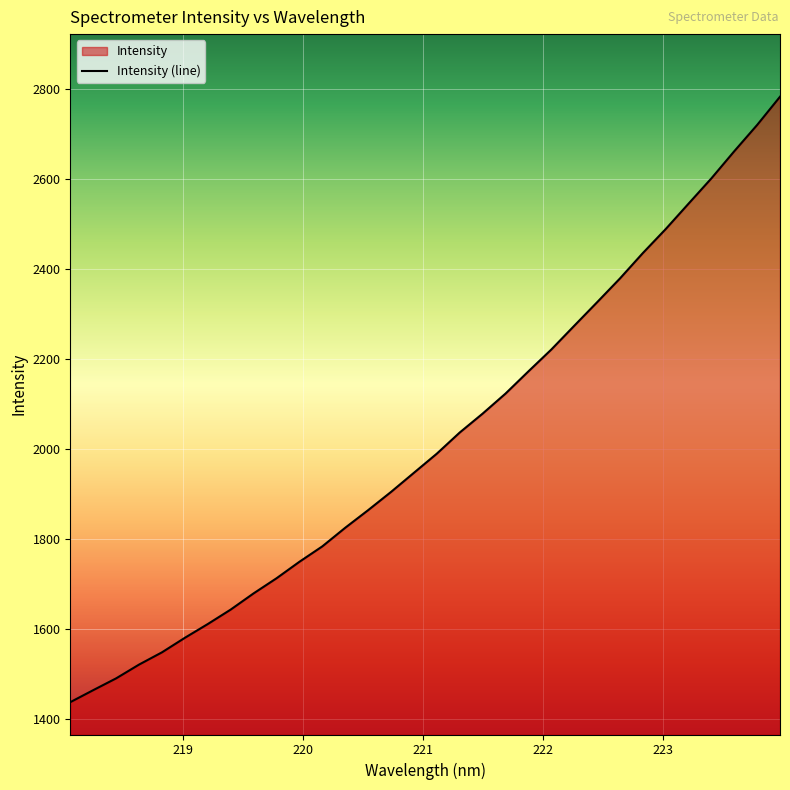

What is the minimum value shown in the chart?

1437.3